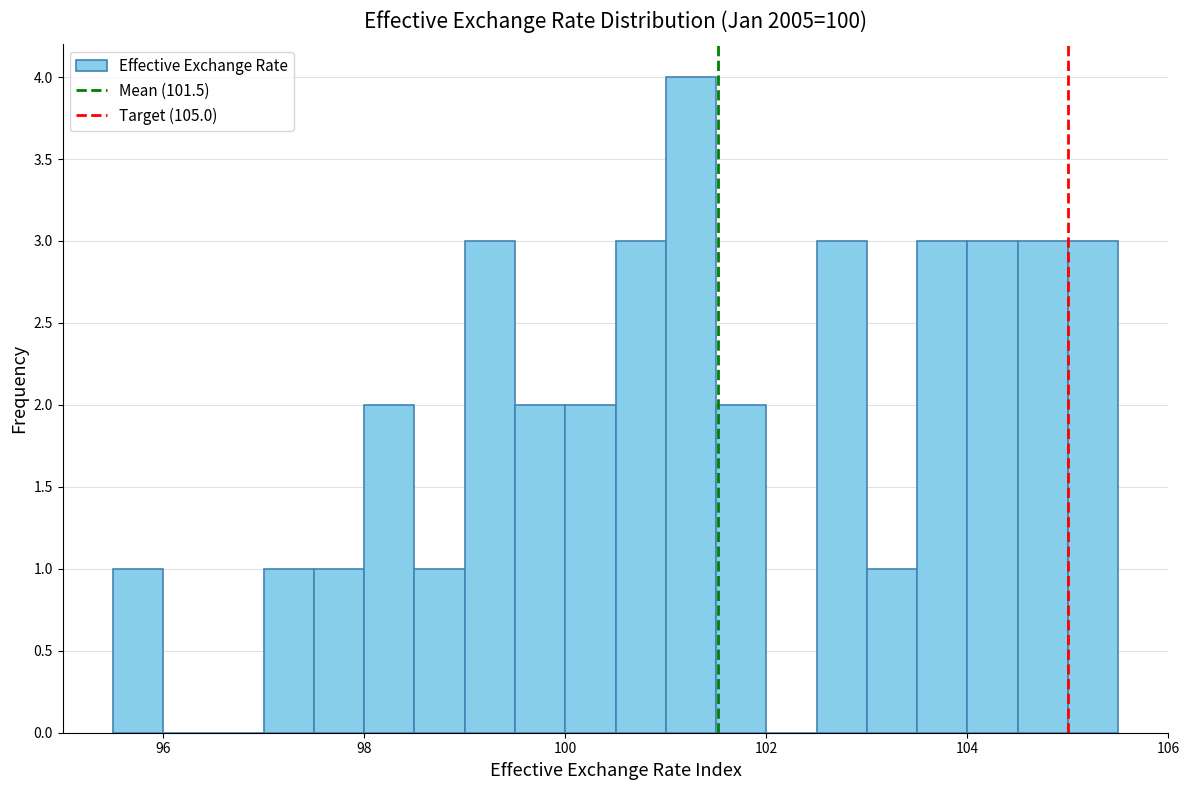

Around what value on the x-axis is the tallest bar? Give the approximate position of its centre, as read against the axis.

101.2